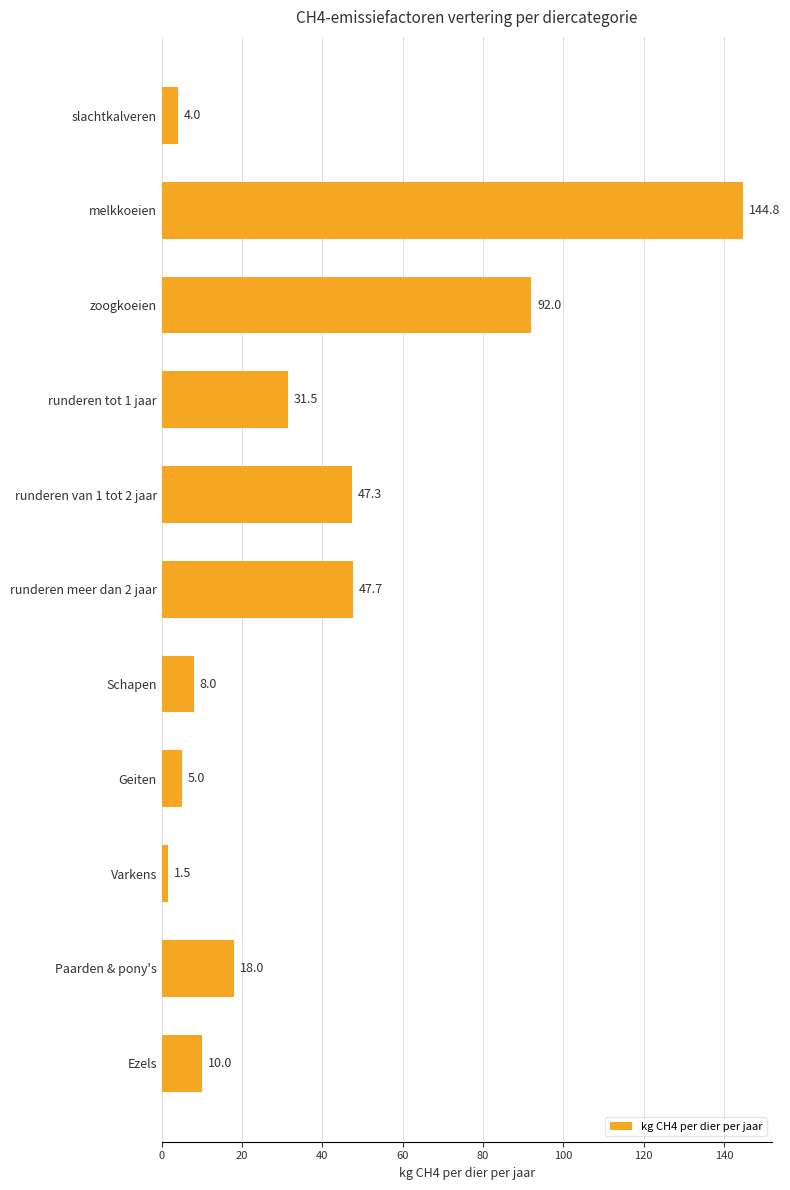

Reading bottom to top, what are all the values shown in this chart?

Ezels=10.0	Paarden & pony's=18.0	Varkens=1.5	Geiten=5.0	Schapen=8.0	runderen meer dan 2 jaar=47.7	runderen van 1 tot 2 jaar=47.3	runderen tot 1 jaar=31.5	zoogkoeien=92.0	melkkoeien=144.8	slachtkalveren=4.0